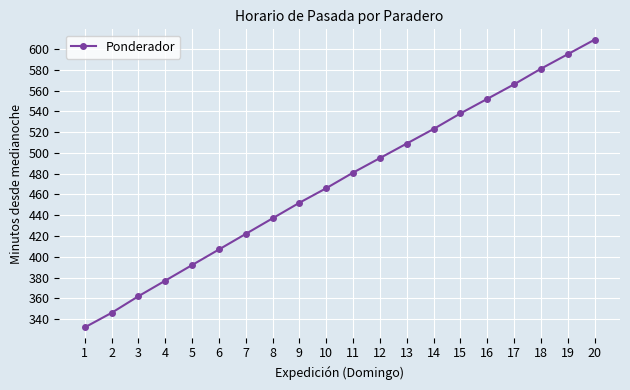

Rank the categories by value from highest to lowest.

20, 19, 18, 17, 16, 15, 14, 13, 12, 11, 10, 9, 8, 7, 6, 5, 4, 3, 2, 1